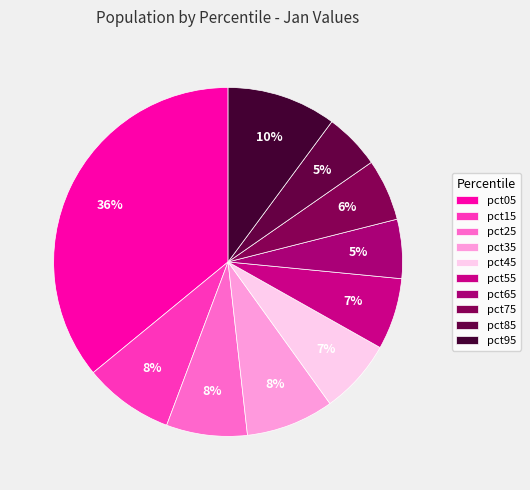

Does any single category account for the majority?

No